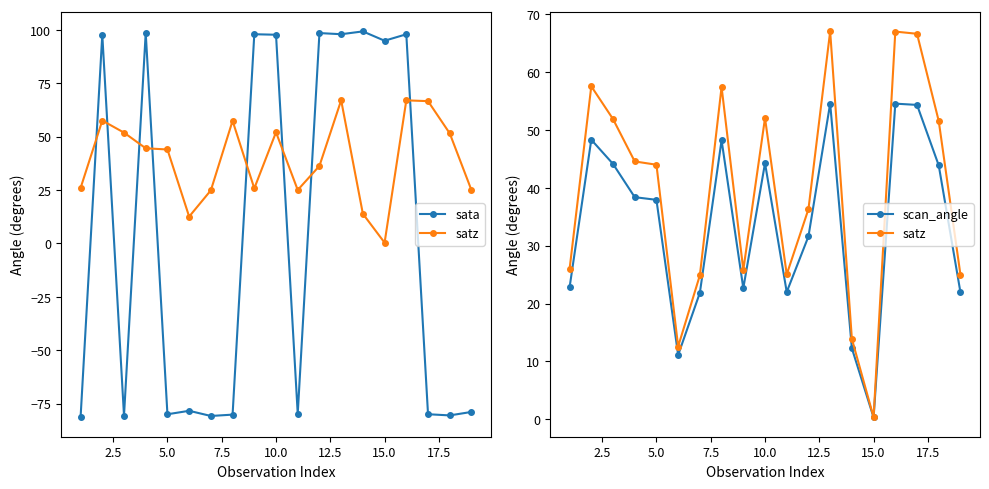

List the series in order of their overall mean, lowest first.

sata, scan_angle, satz